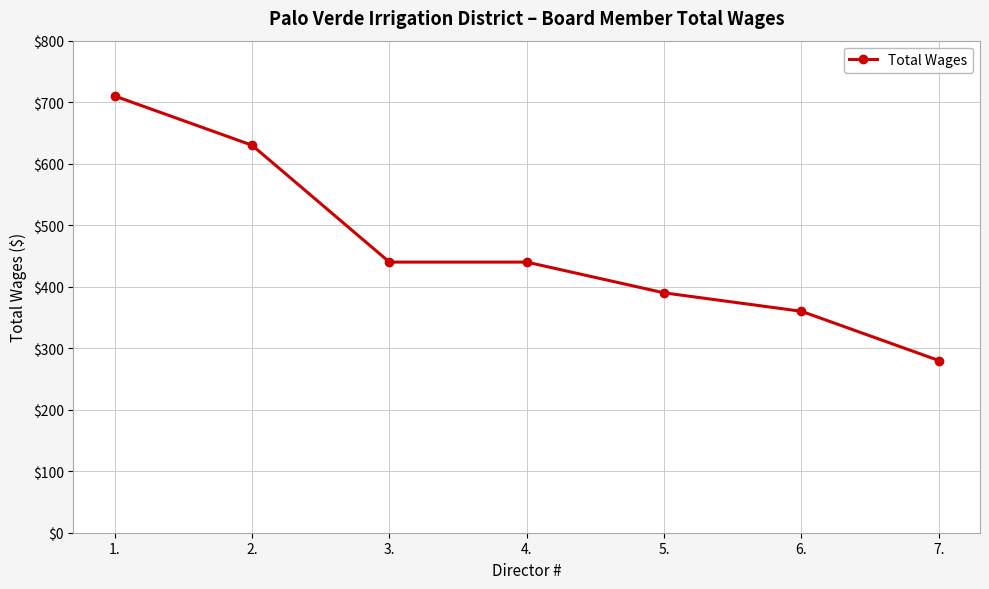

What is the difference between the values at 7. and 3.?

160